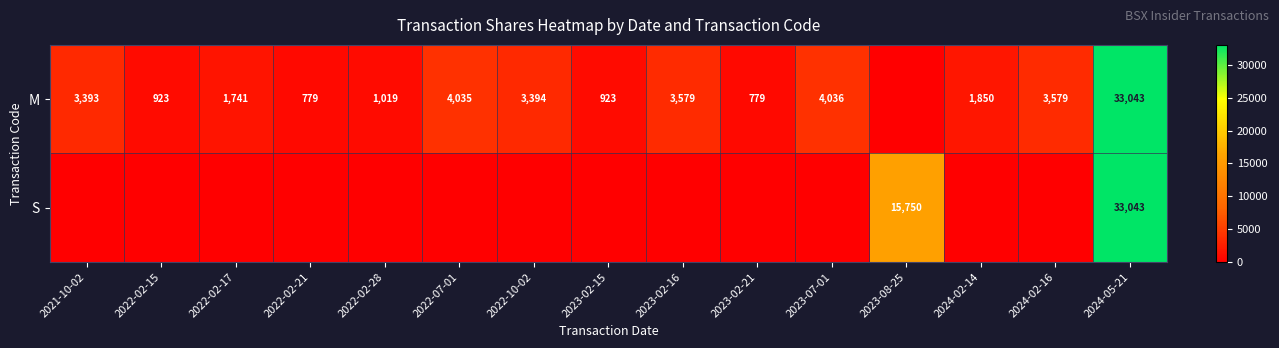

What is the difference between the M values at 2022-02-28 and 2022-07-01?

3016